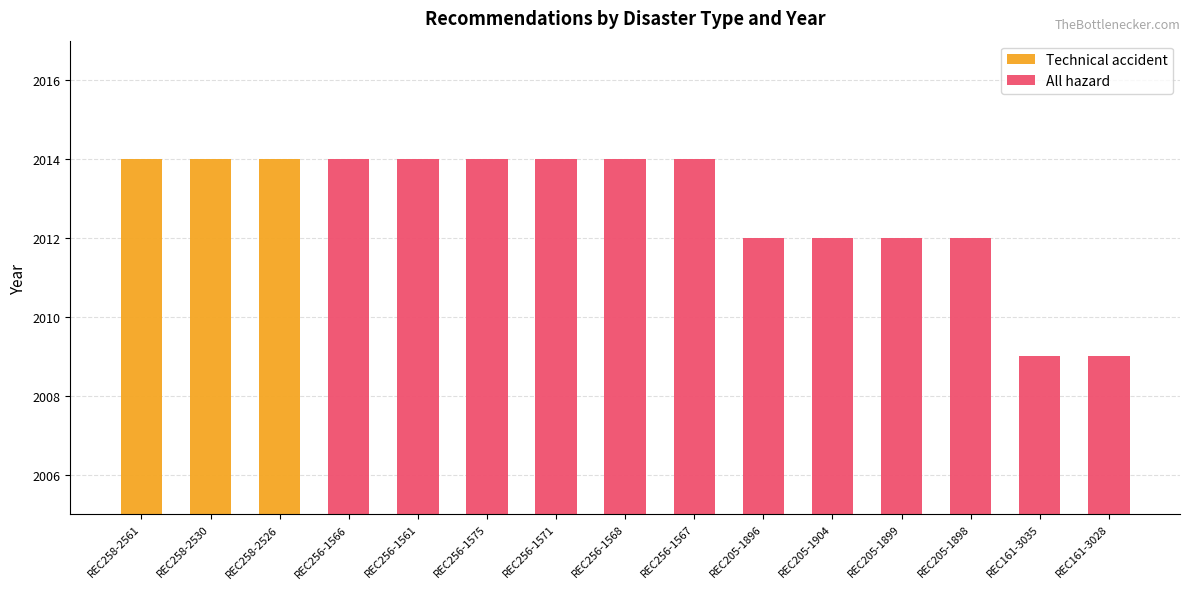

The value of All hazard at REC256-1566 is 2721. True or false?

False